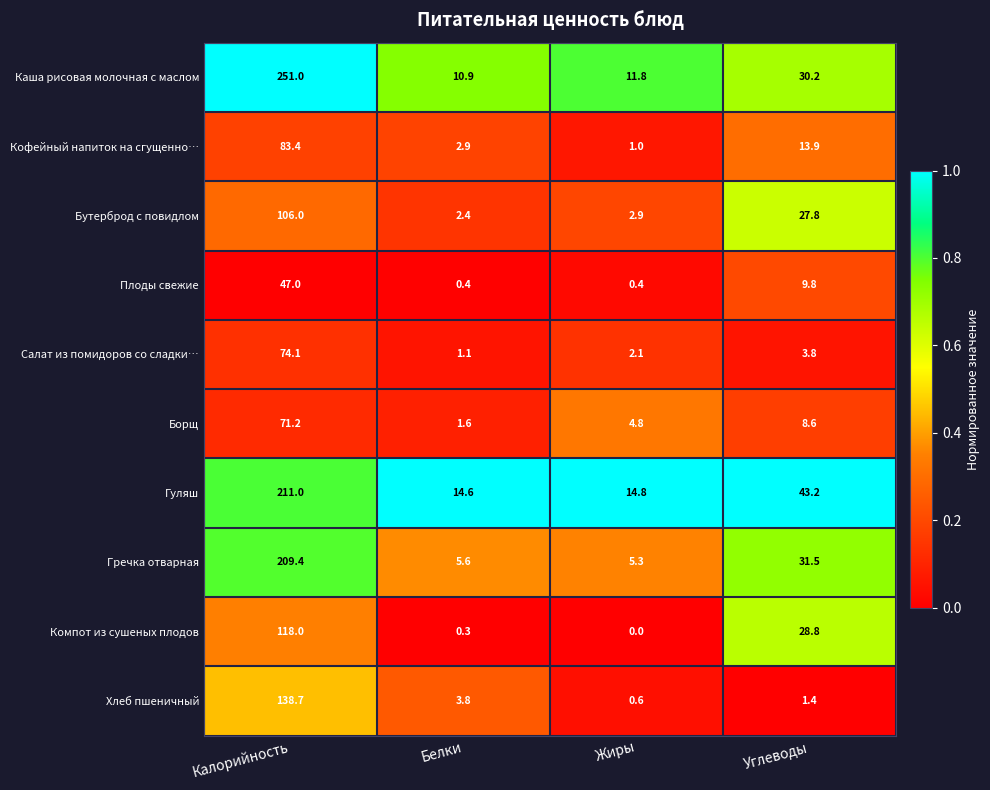

At which category does the chart reach its minimum across all series?

Жиры